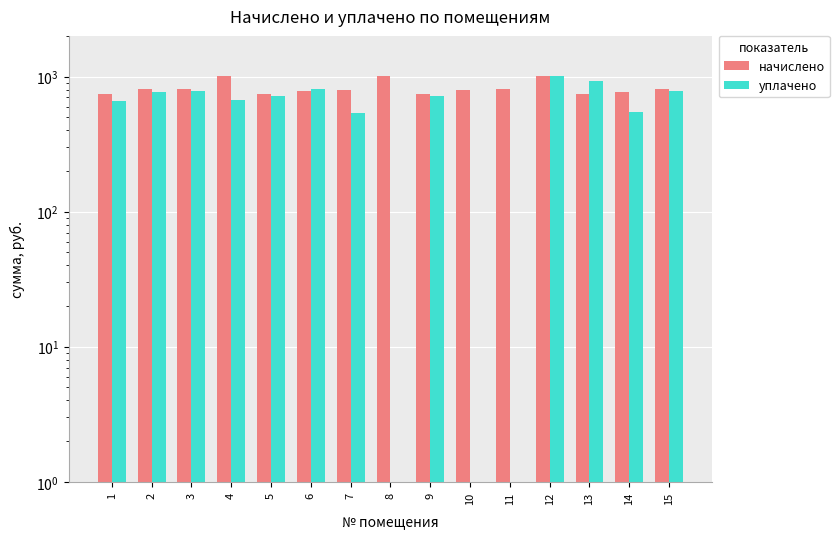

What is the average value of the начислено series?

826.1